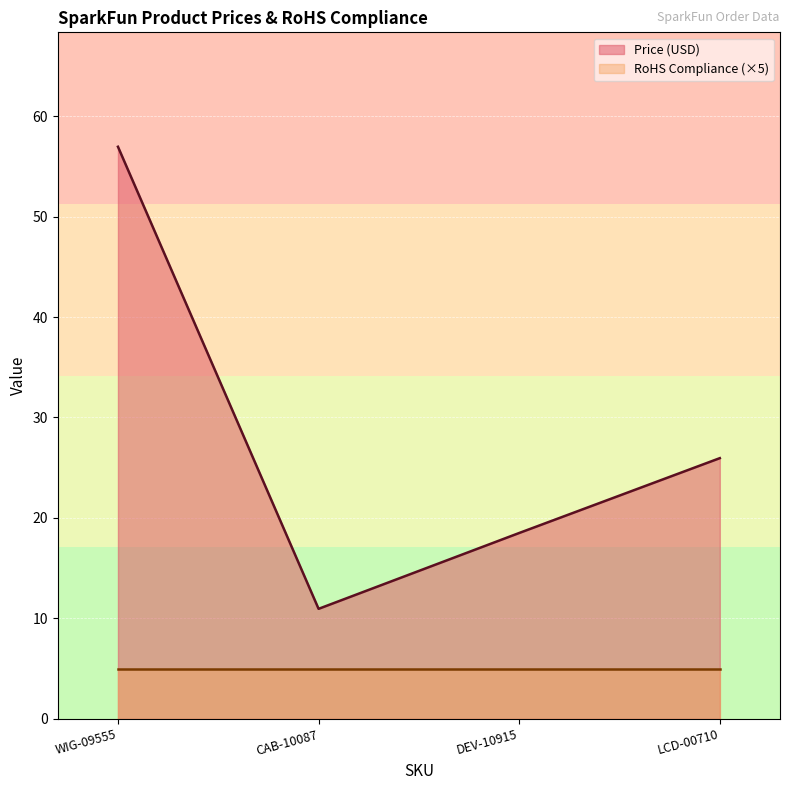

Where is the first local minimum?

CAB-10087